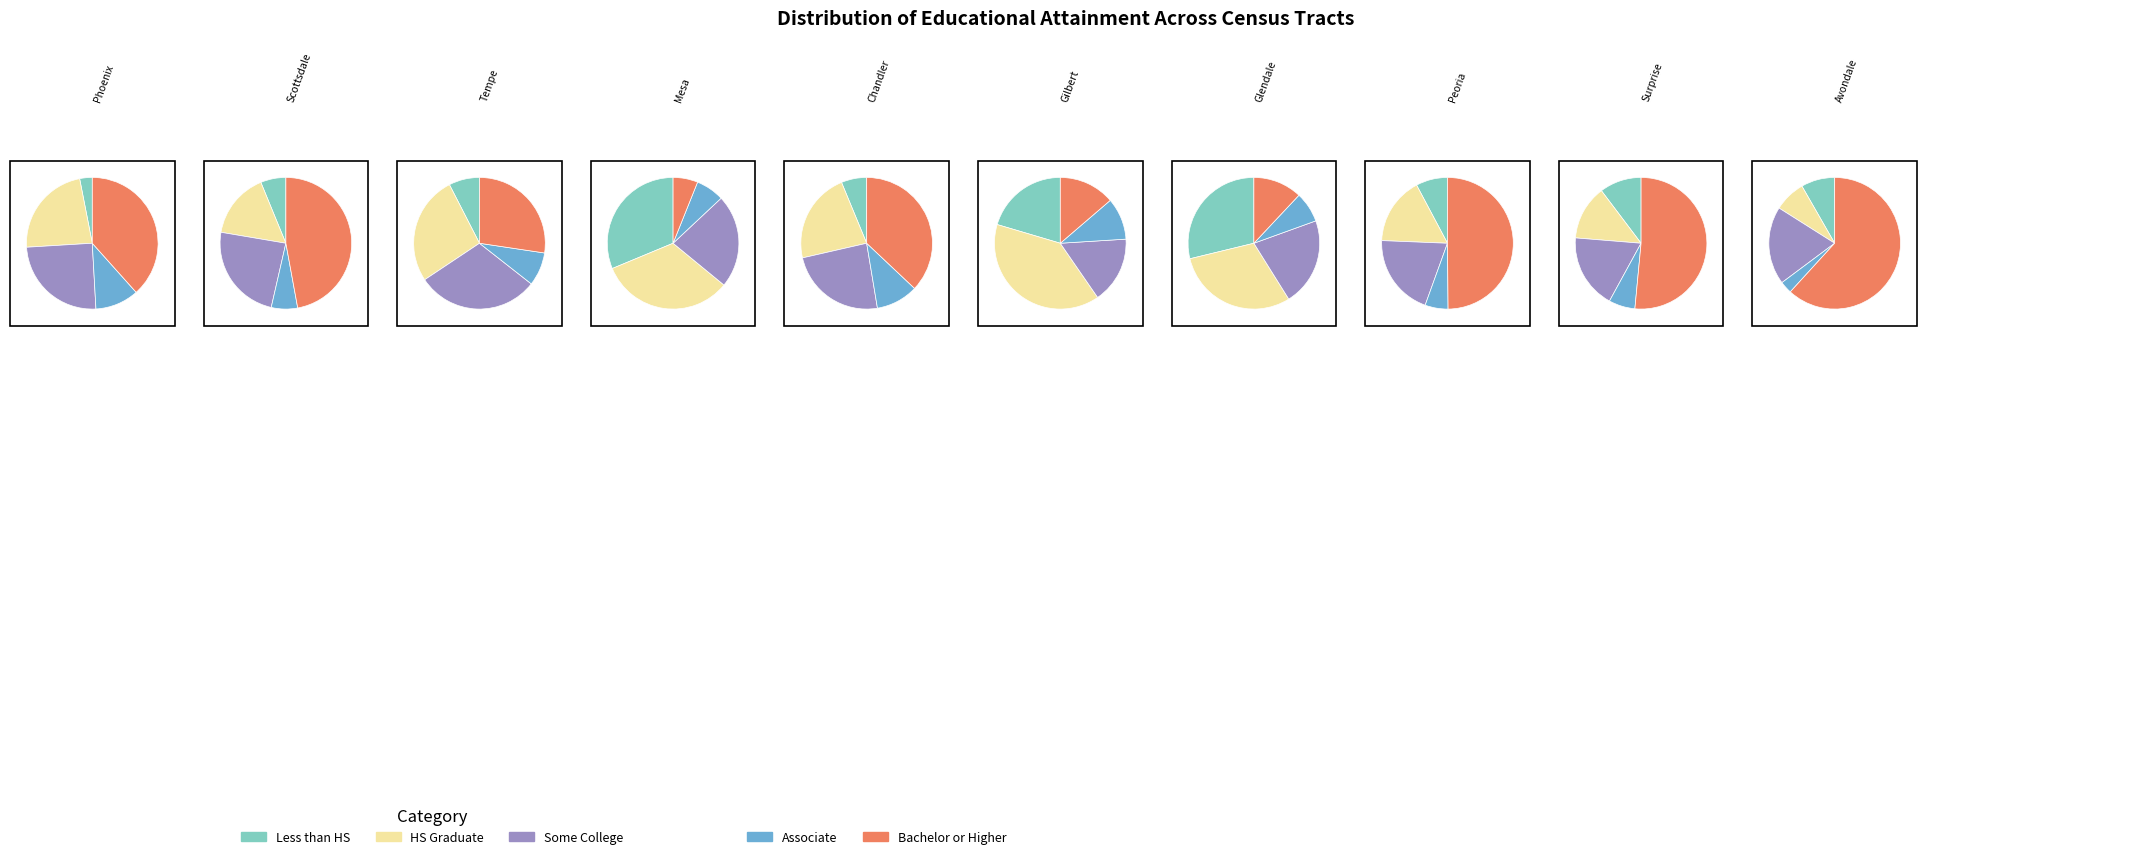

Does 5 represent more than half of the total?

No